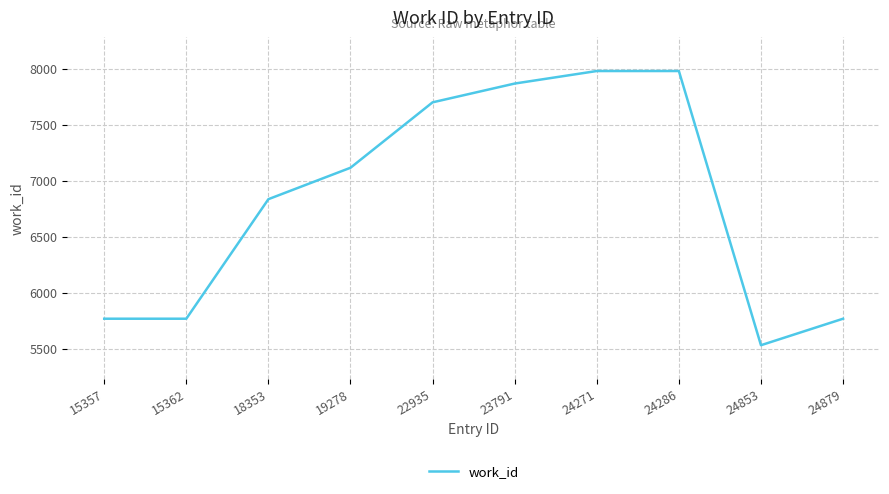

What is the difference between the values at 15362 and 24286?

2215